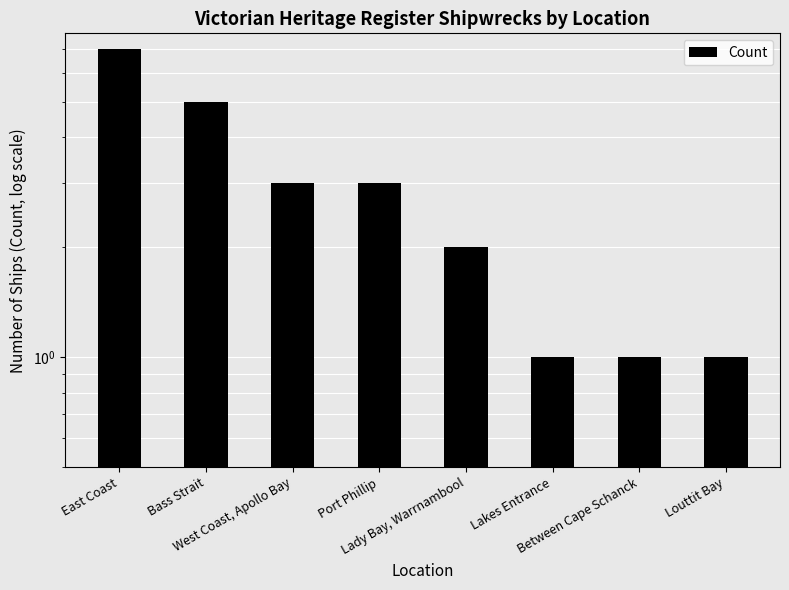

At which label is the value closest to 4?

Bass Strait